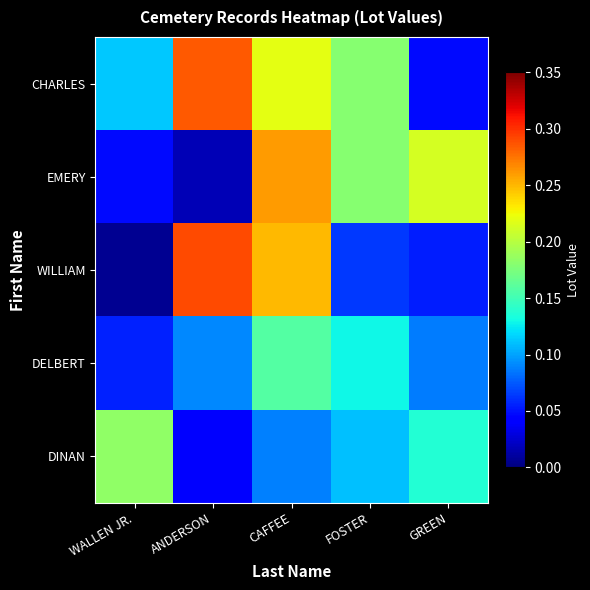

At which category is the sum across all series the highest?

CAFFEE